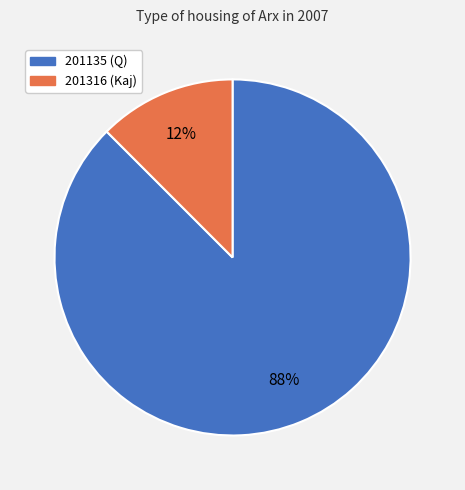

Is the sum of 201135 (Q) and 201316 (Kaj) greater than half?

Yes